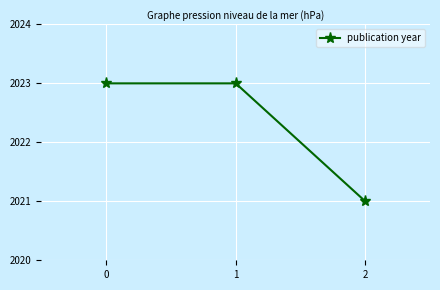

The chart shows a value of 1199 at 0. True or false?

False